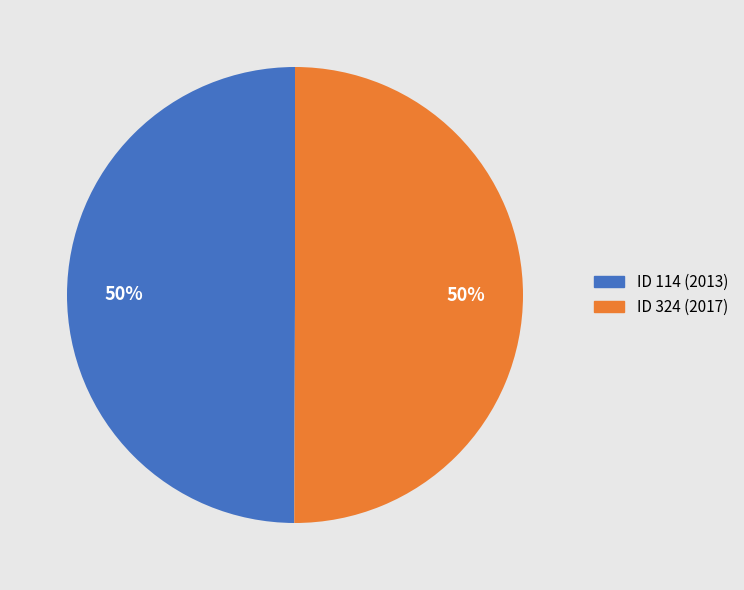

To the nearest percent, what is the average slice percentage?

50%